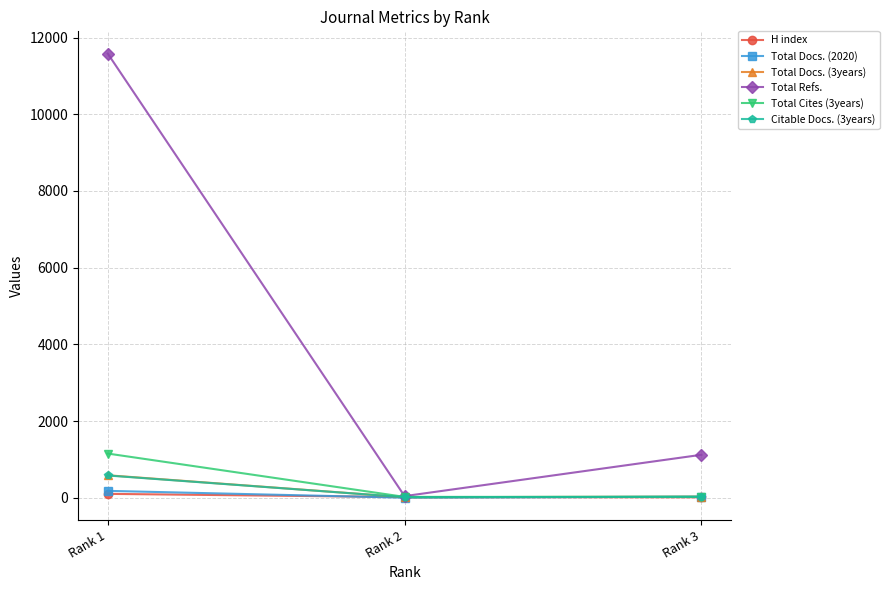

Which series has the largest total across all categories?

Total Refs.